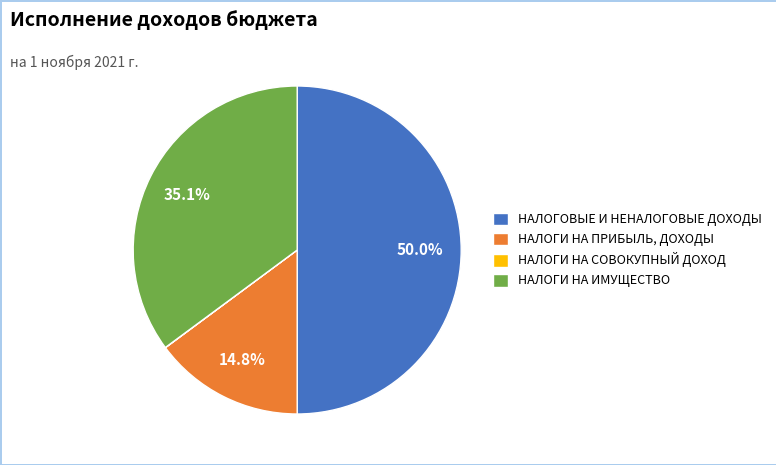

Which category has the biggest portion of the pie?

НАЛОГОВЫЕ И НЕНАЛОГОВЫЕ ДОХОДЫ